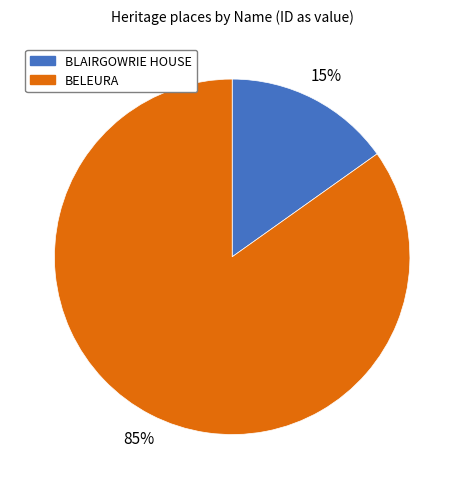

How many slices are in this pie chart?

2